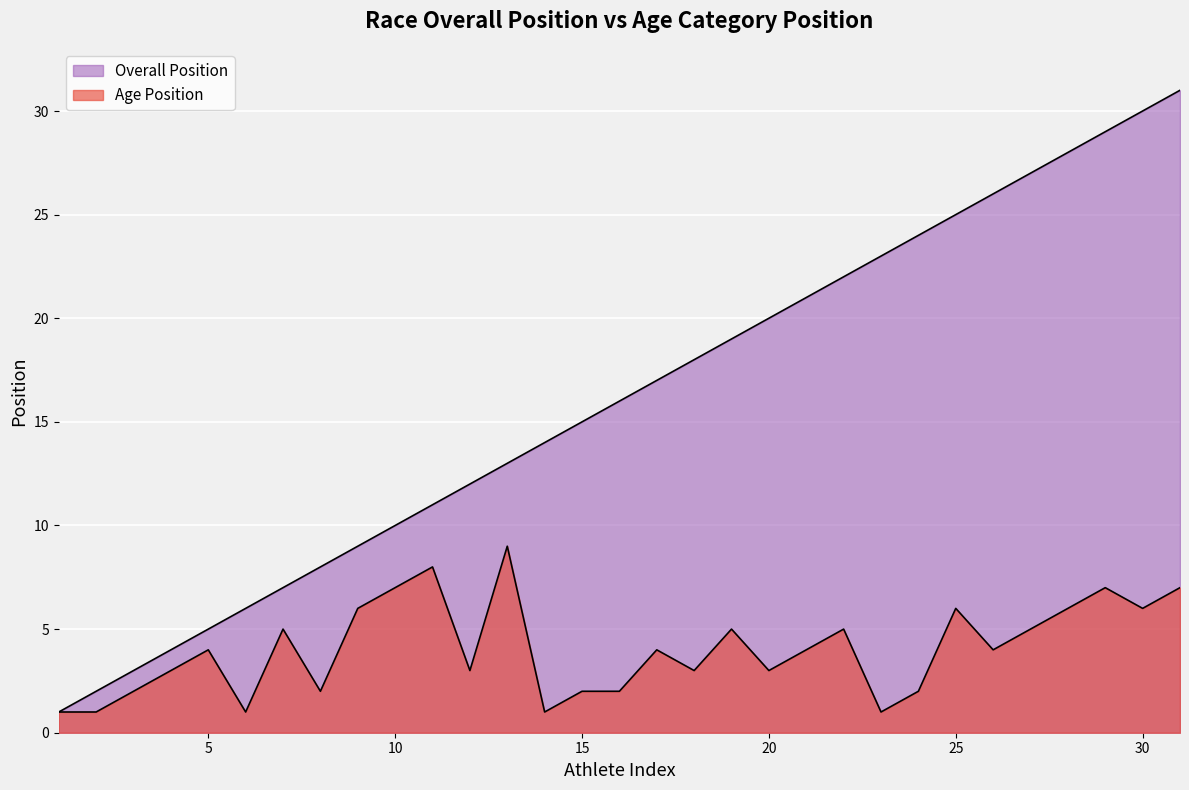

What are all the series names shown in the legend?

Overall Position, Age Position